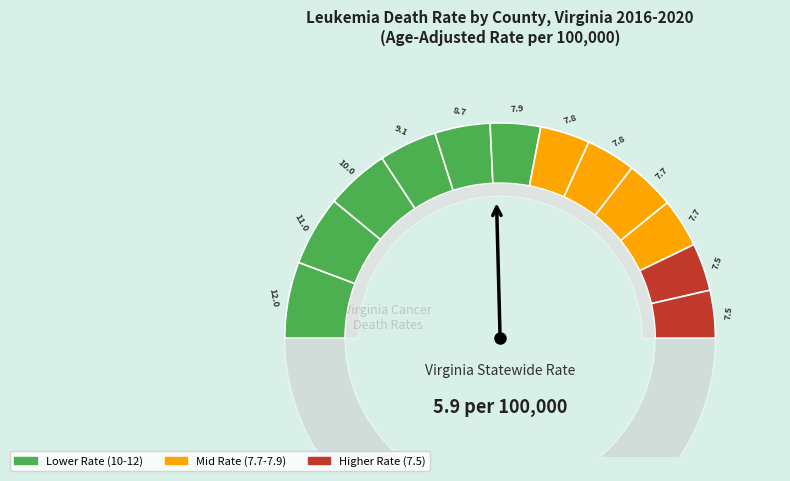

How many segments does this pie chart have?

12